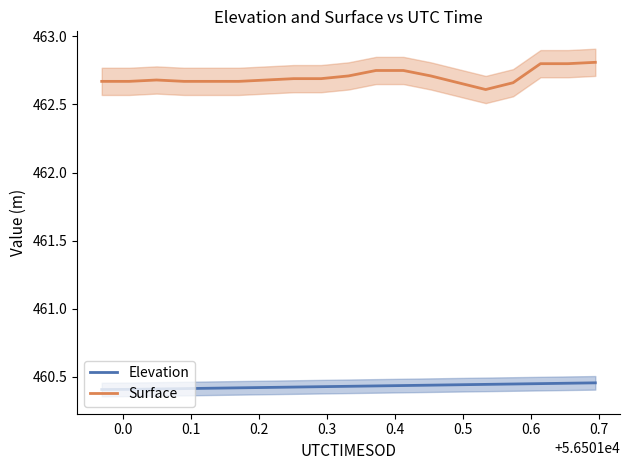

True or false: Surface and Elevation cross at least once.

False